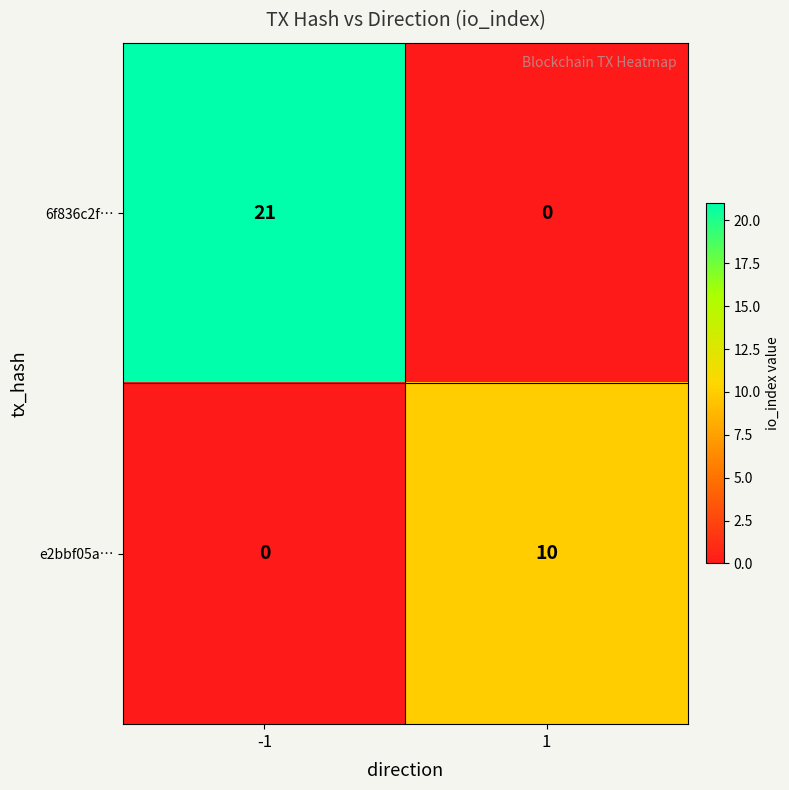

What is the sum of the 6f836c2f… values at -1 and 1?

21